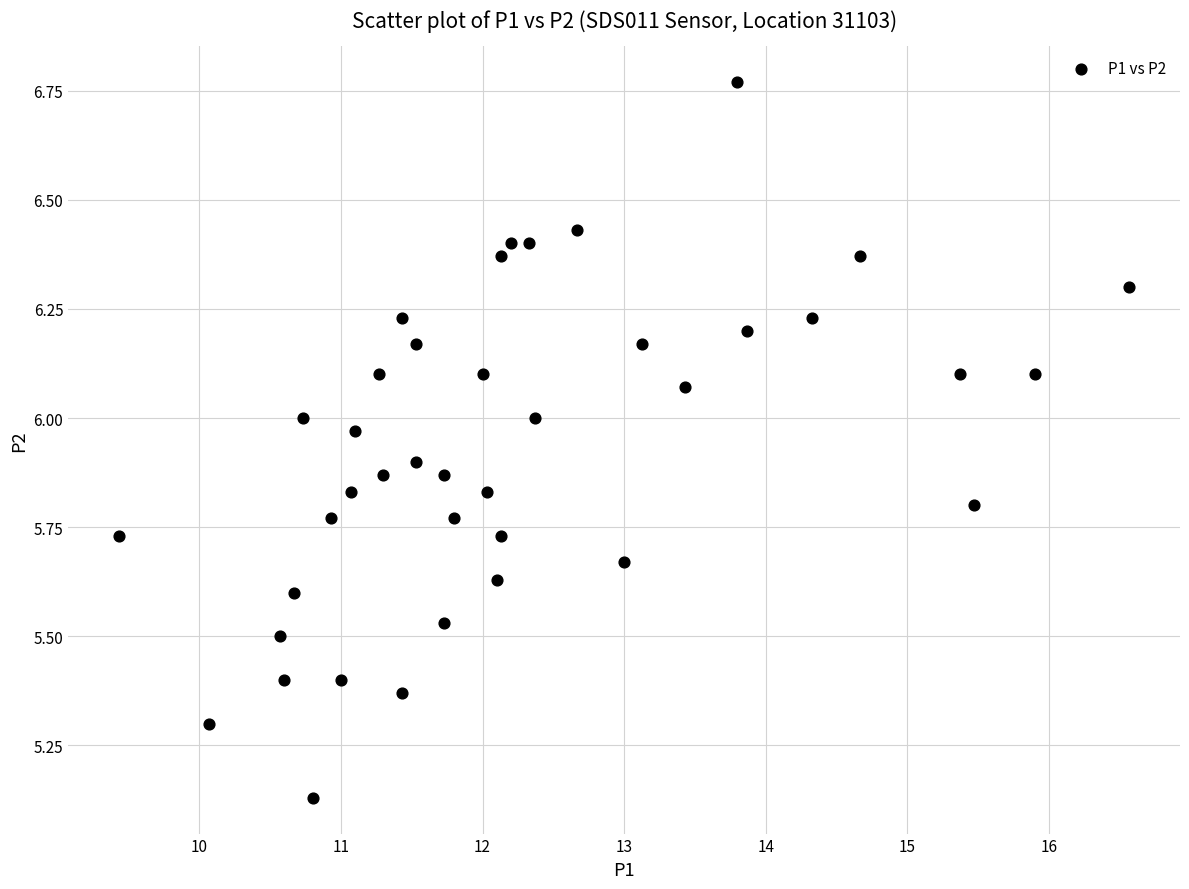

What is the range of X values (max minus min)?

7.1